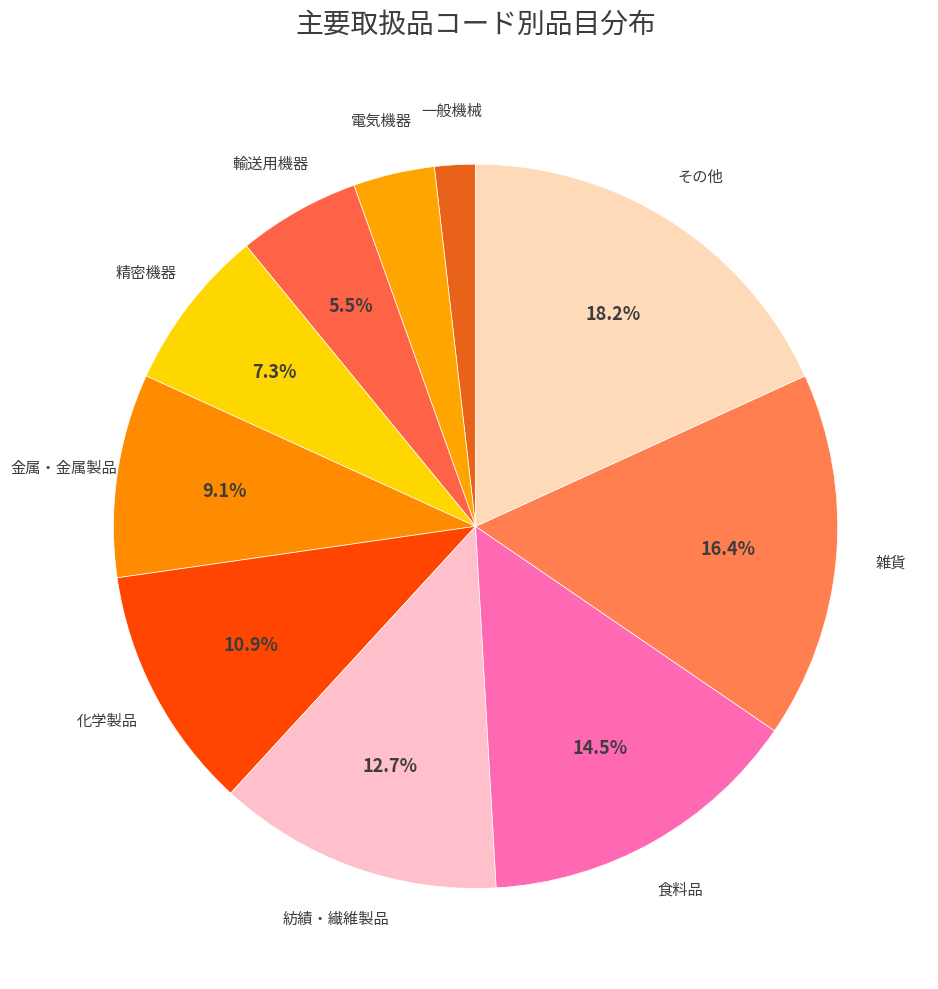

Combined, what portion of the pie is 紡績・繊維製品 and その他?

30.9%